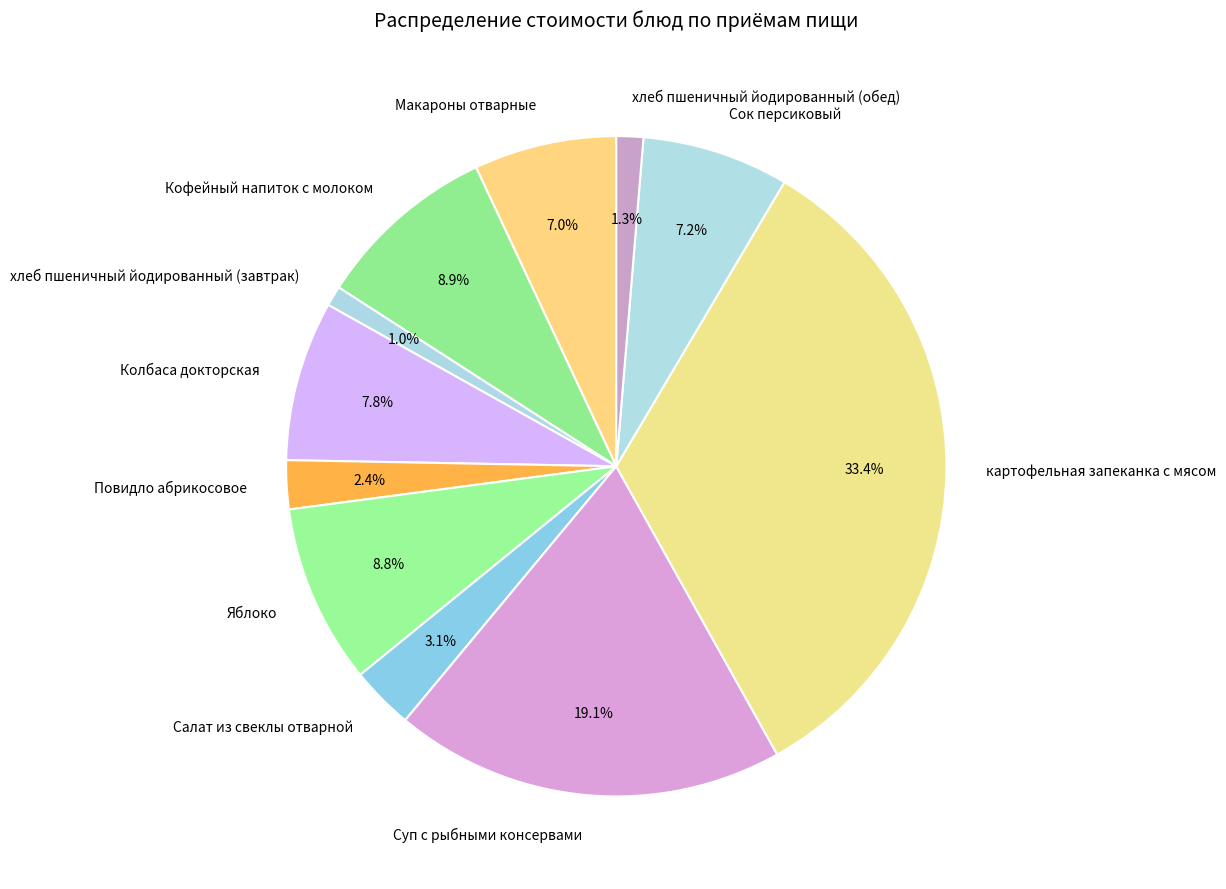

Approximately how many times larger is the value at картофельная запеканка с мясом compared to Сок персиковый?

4.6